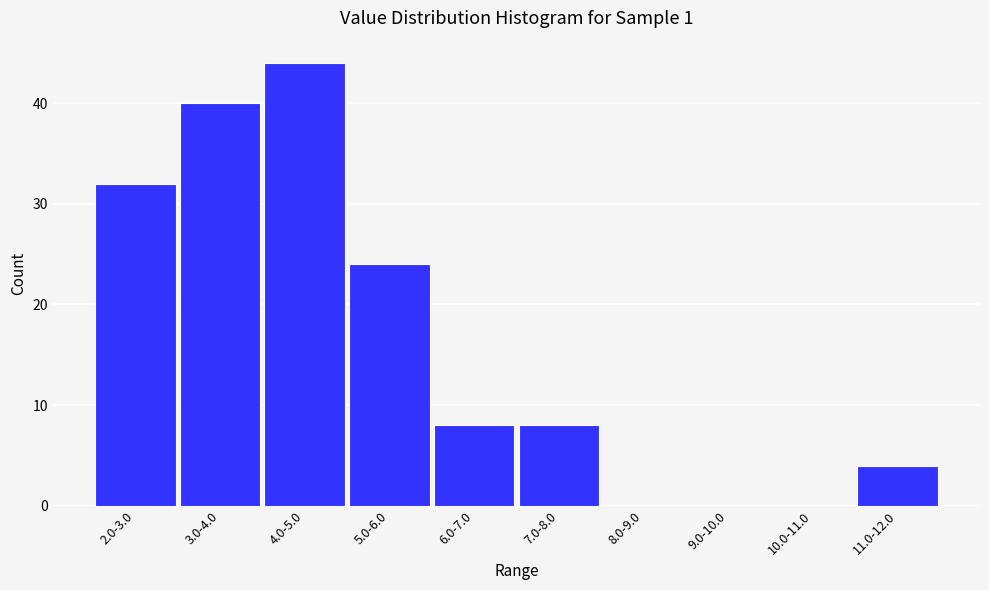

Reading left to right, list all the values displayed in this chart.

2.0-3.0=32	3.0-4.0=40	4.0-5.0=44	5.0-6.0=24	6.0-7.0=8	7.0-8.0=8	8.0-9.0=0	9.0-10.0=0	10.0-11.0=0	11.0-12.0=4